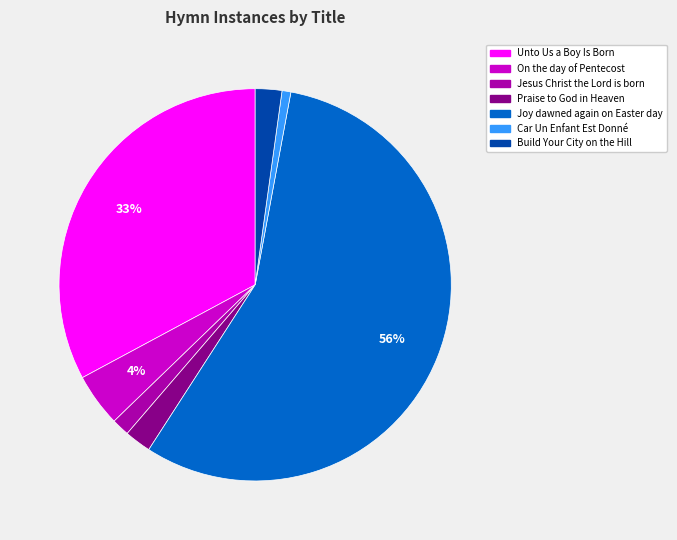

True or false: Jesus Christ the Lord is born accounts for 1% of the total.

True